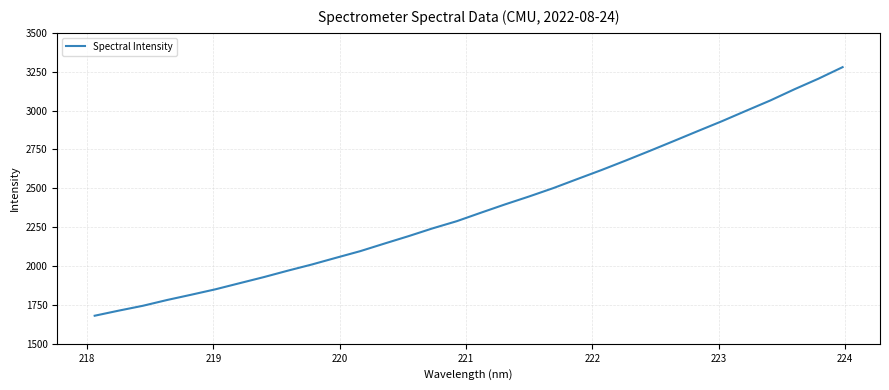

How many values are below 2343?

16